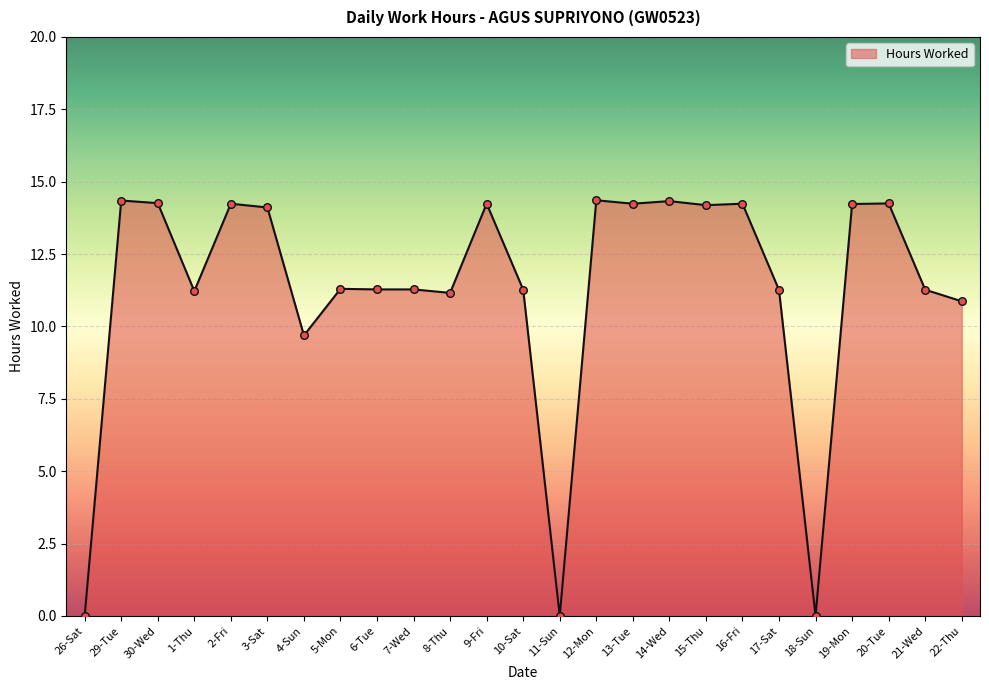

What is the change in value from 13-Tue to 14-Wed?

+0.1